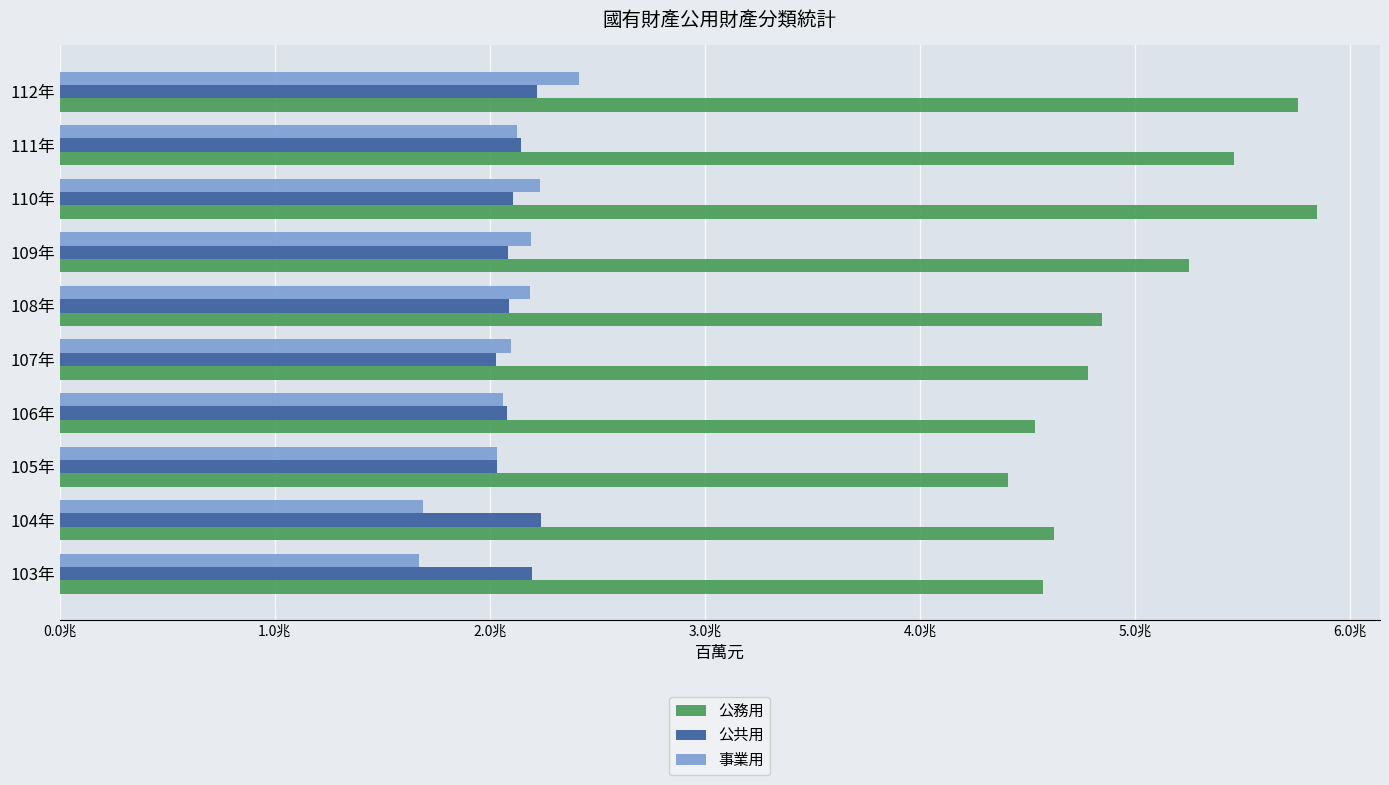

What are all the series names shown in the legend?

公務用, 公共用, 事業用